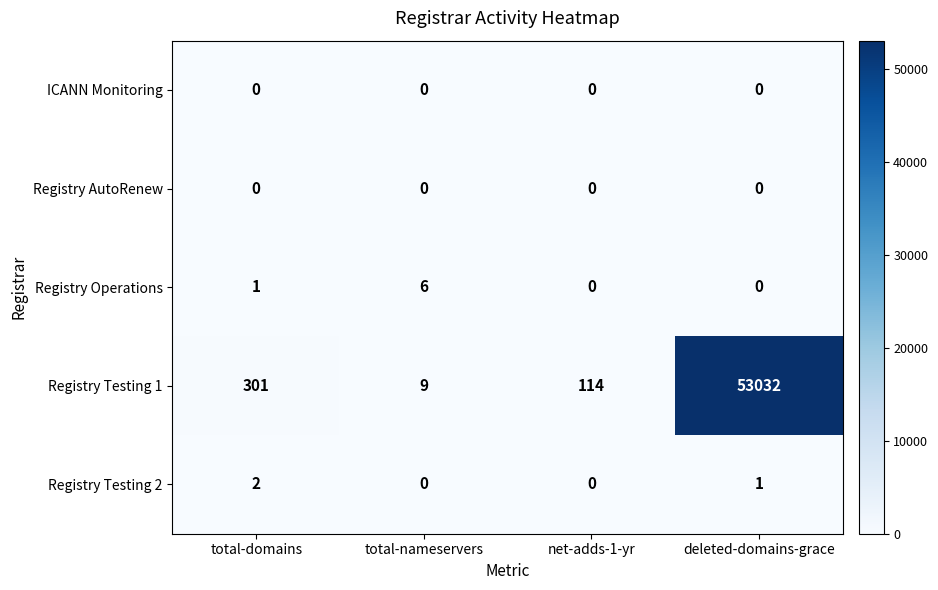

At how many categories does at least one series exceed 37863?

1